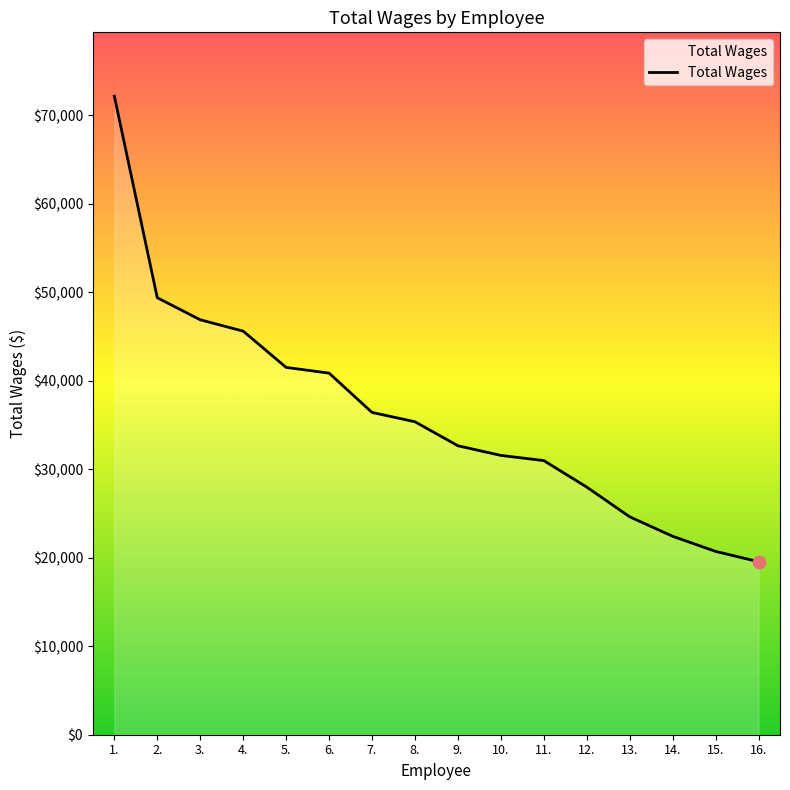

Which has a higher value, 8. or 1.?

1.